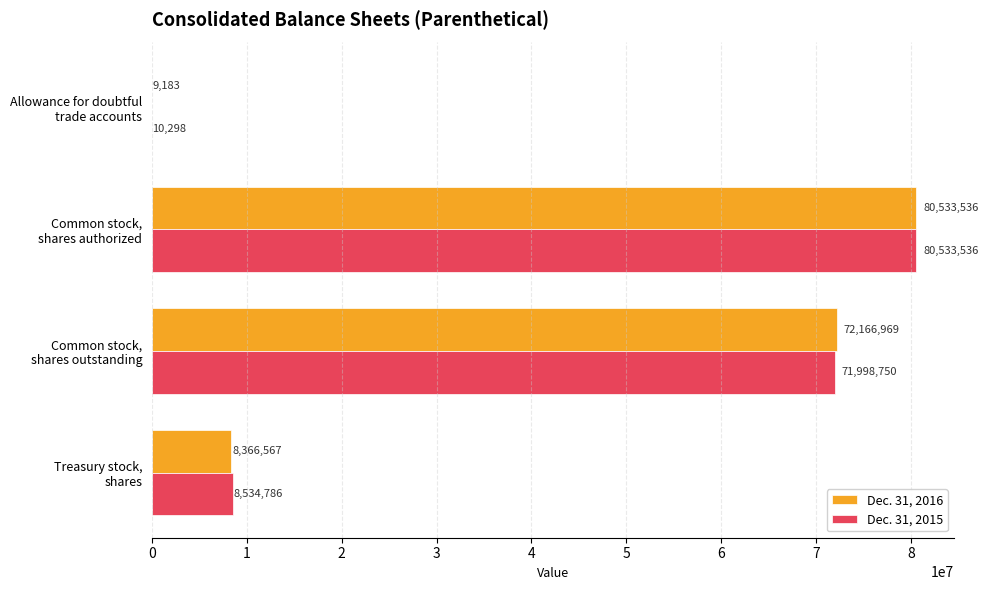

Which series has the largest total across all categories?

Dec. 31, 2015